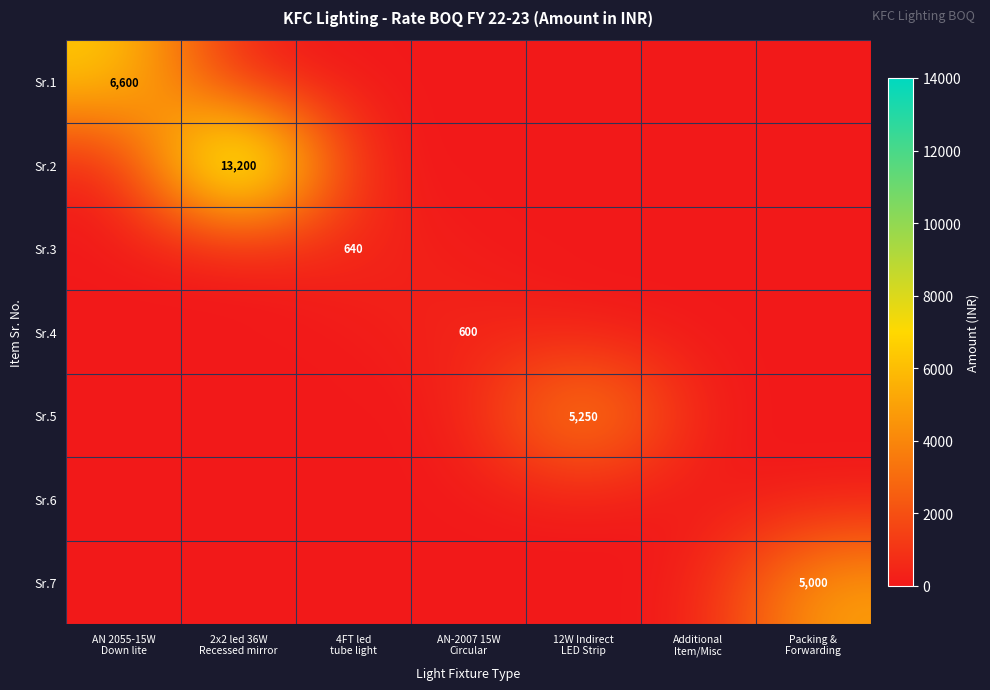

List the labels in order of Sr.5 value, largest first.

12W Indirect LED Strip, AN 2055-15W Down lite, 2x2 led 36W Recessed mirror, 4FT led tube light, AN-2007 15W Circular, Additional Item/Misc, Packing & Forwarding